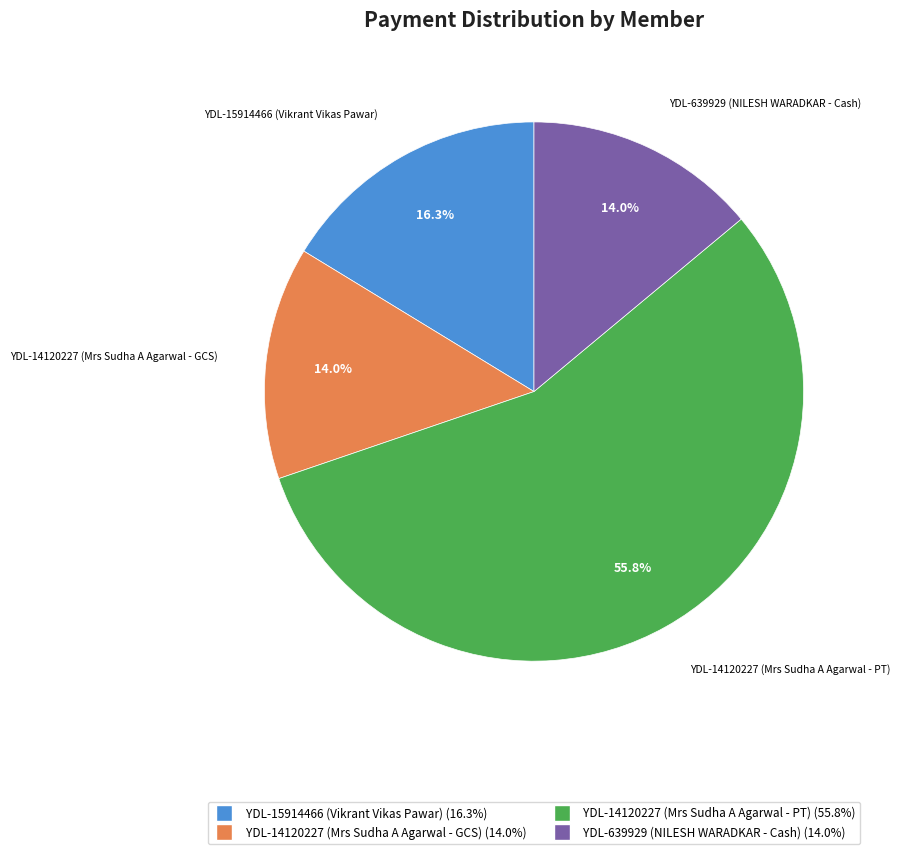

Which slice represents more than half of the pie?

YDL-14120227 (Mrs Sudha A Agarwal - PT) (55.8%)